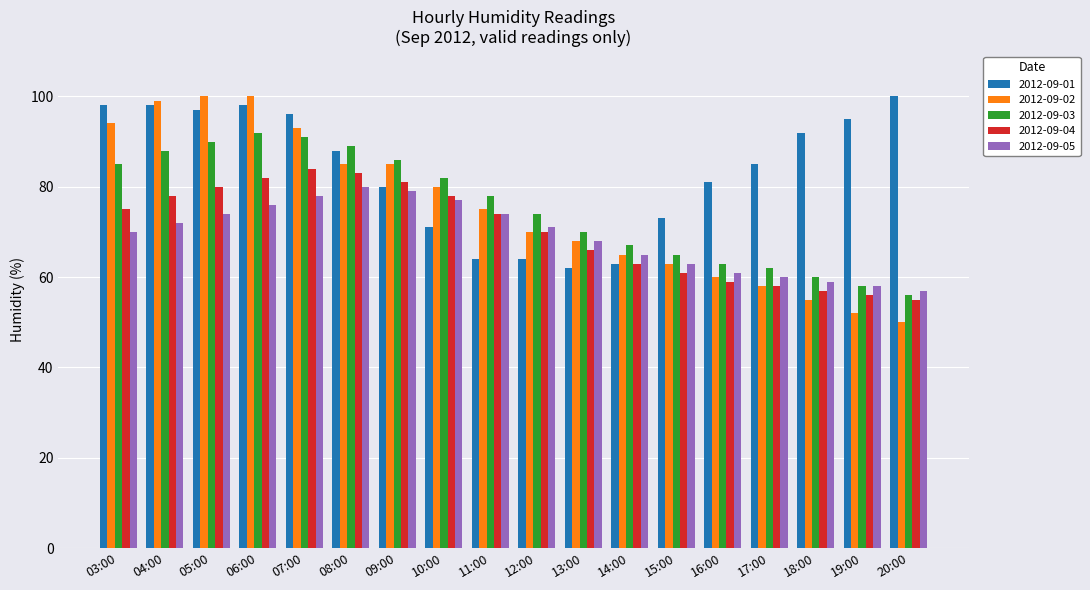

At which label does 2012-09-05 reach its minimum?

20:00